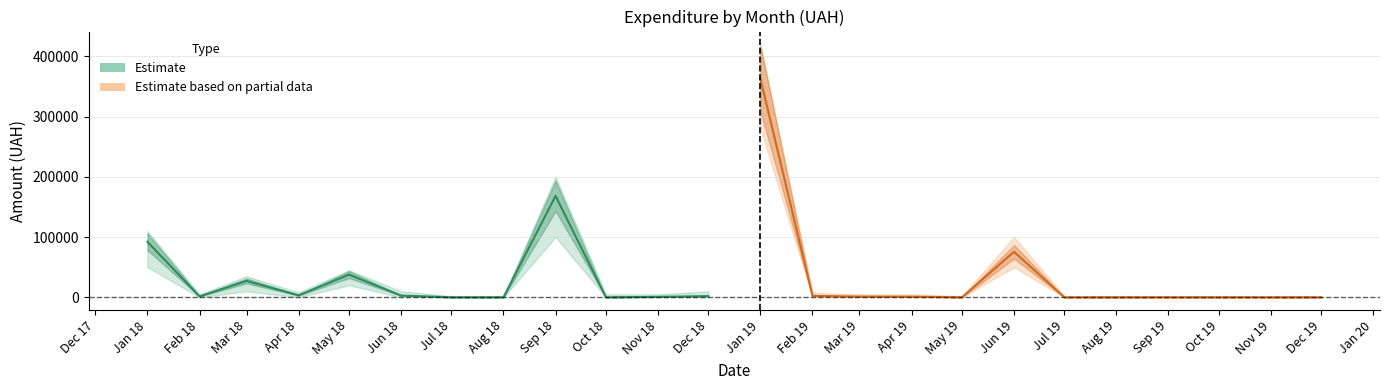

Count the number of categories in the chart.

12